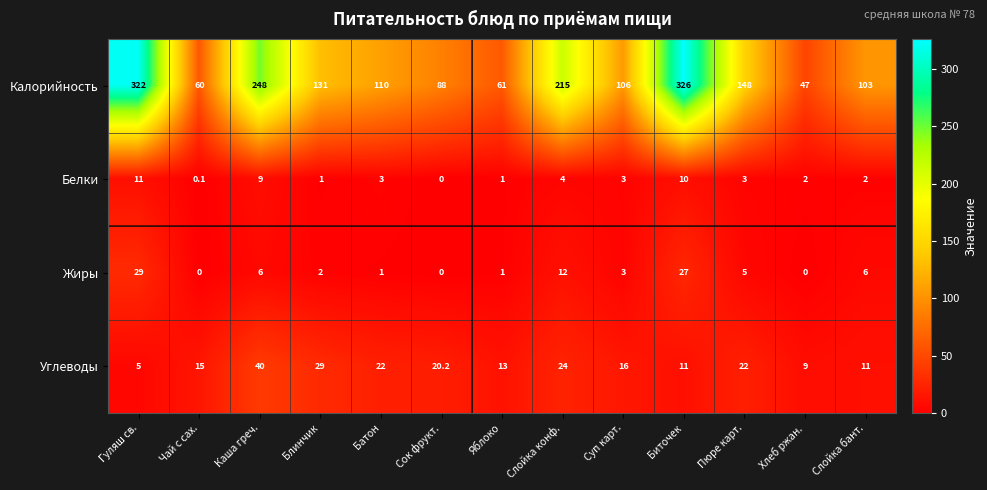

At which label does Жиры first exceed 3?

Гуляш св.